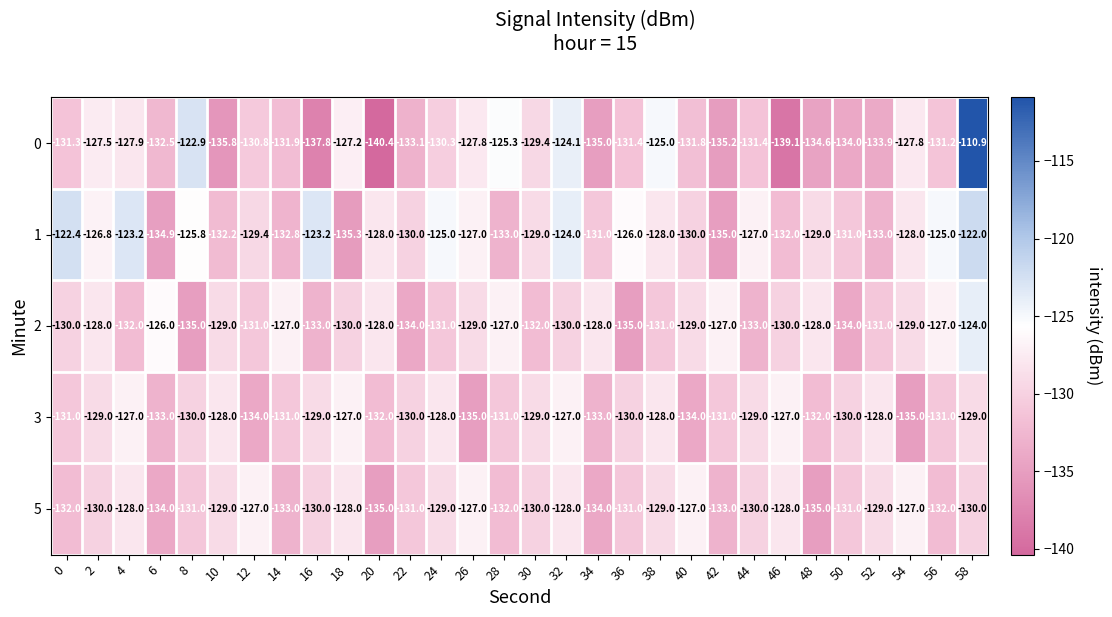

What is the total value across all series at 38?

-641.0